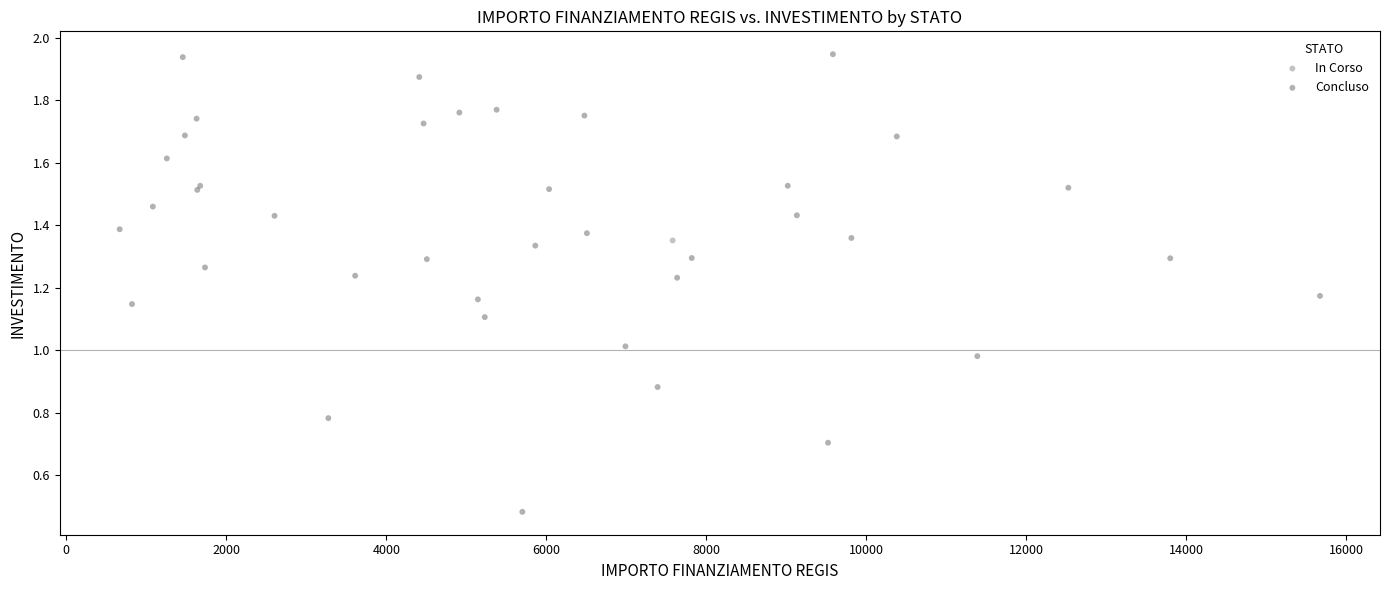

What are all the series names shown in the legend?

In Corso, Concluso